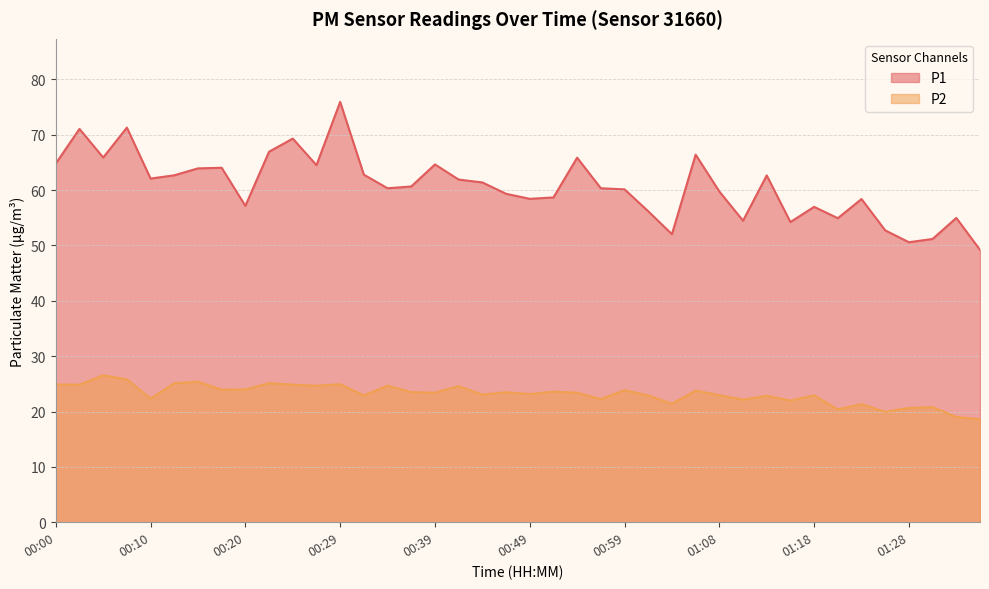

Does the chart display data point markers on the line(s)?

No